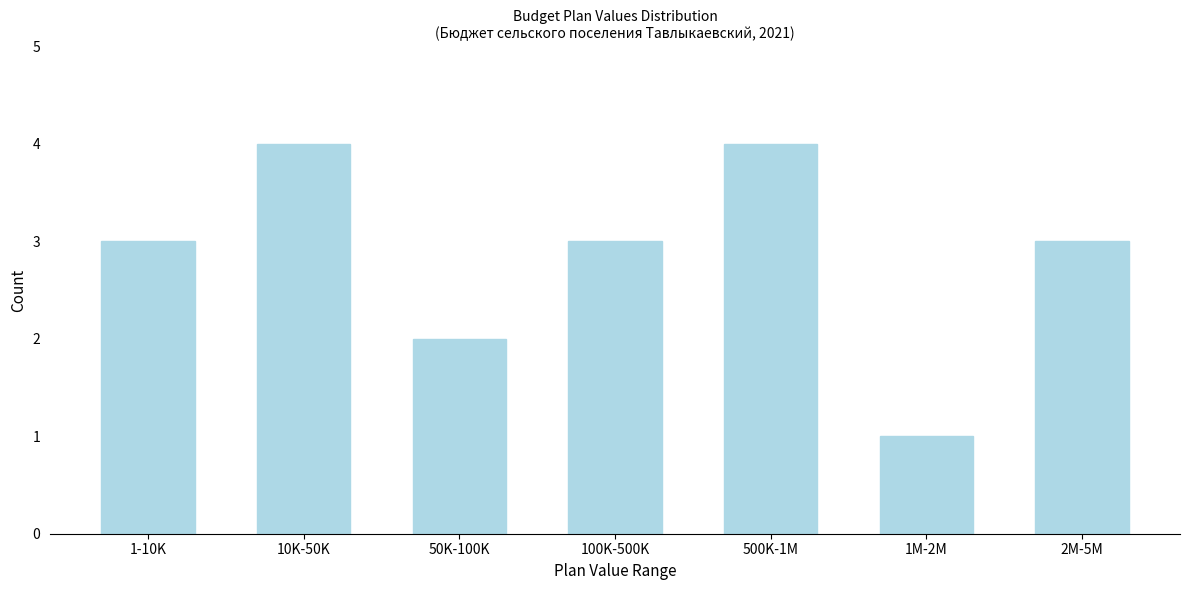

Reading left to right, what are all the values shown in this chart?

1-10K=3	10K-50K=4	50K-100K=2	100K-500K=3	500K-1M=4	1M-2M=1	2M-5M=3